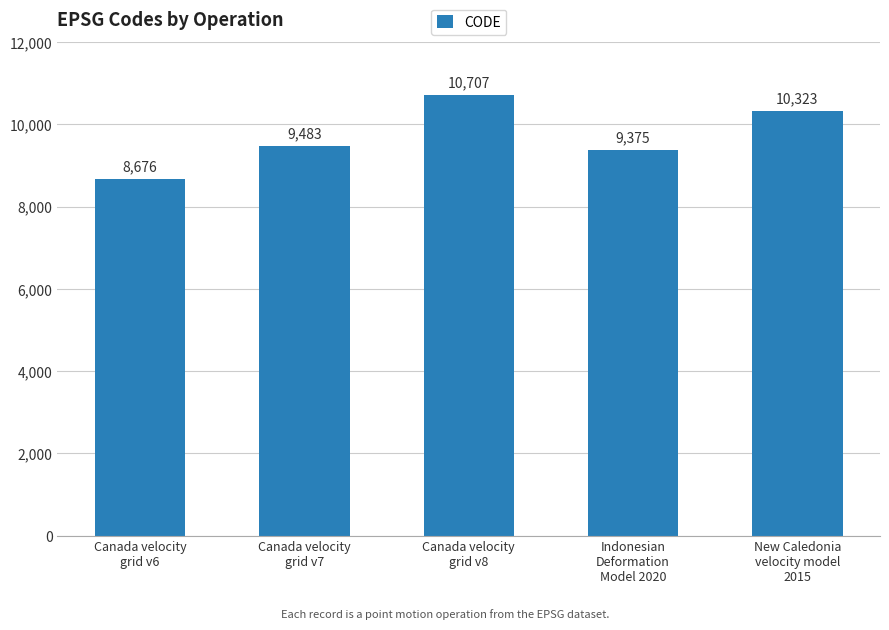

What is the minimum value shown in the chart?

8676